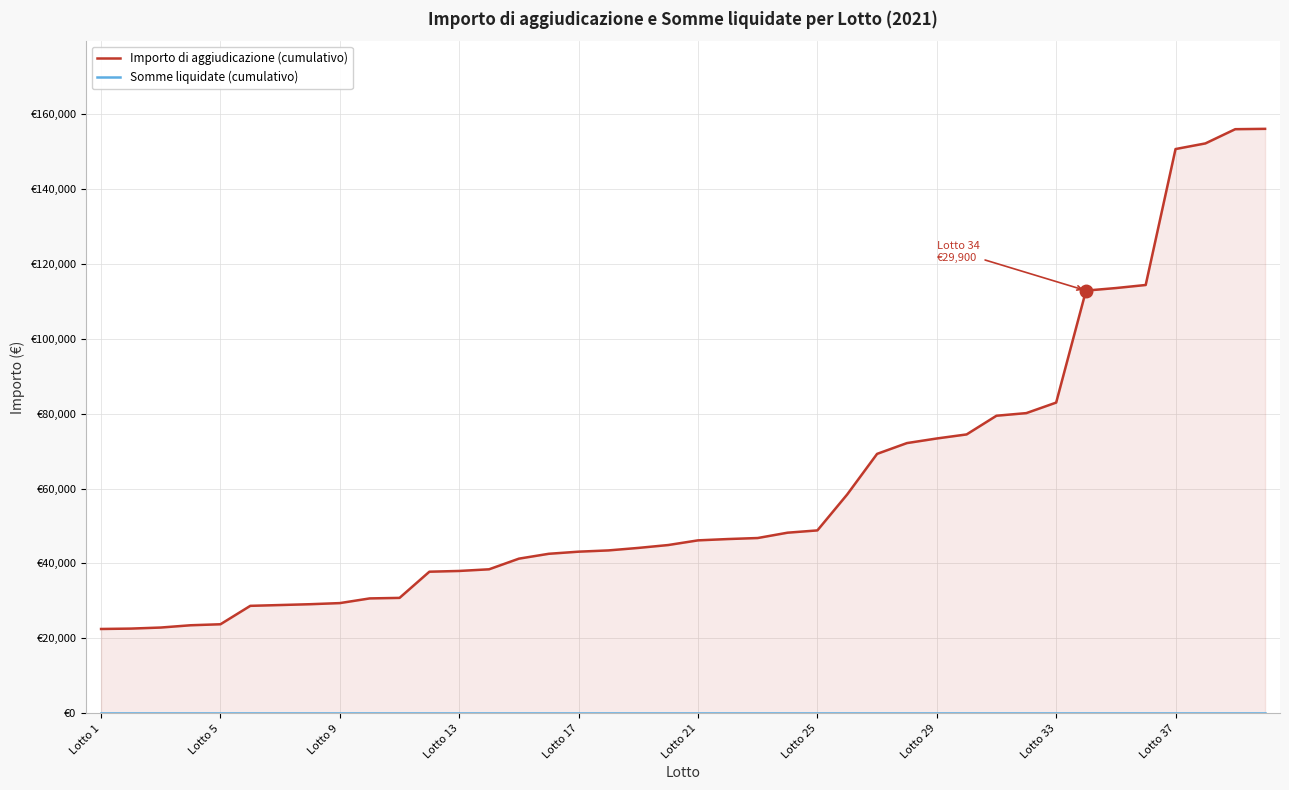

What is the total value across all series at 35?

114345.1